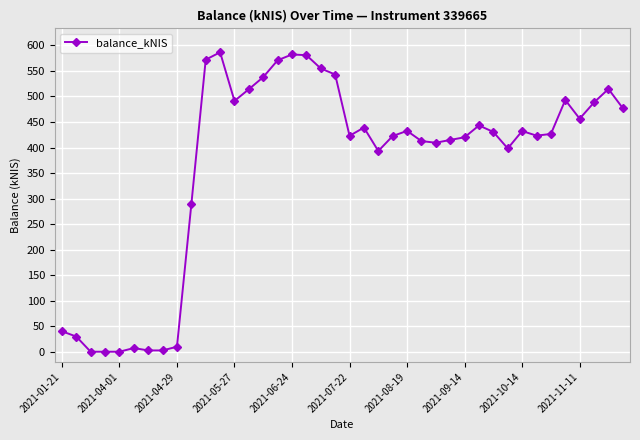

What is the value of the 27th point from the left?

409.4